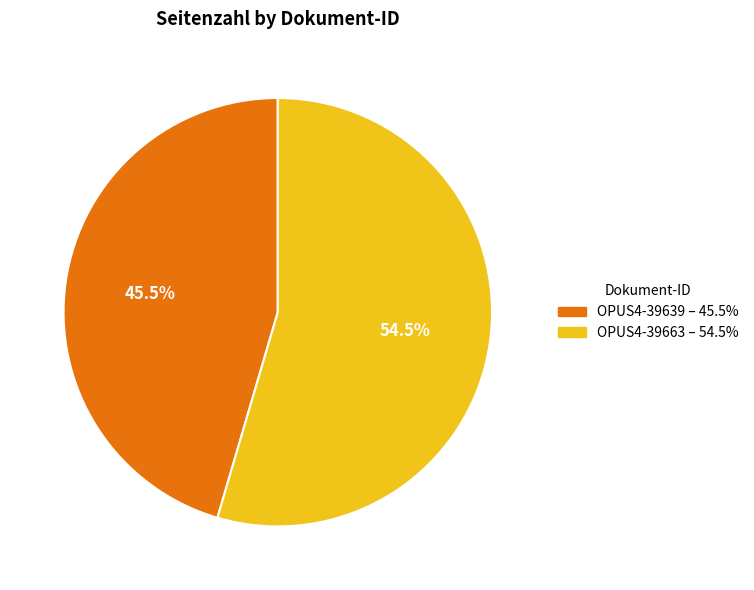

Count the number of slices in the pie.

2